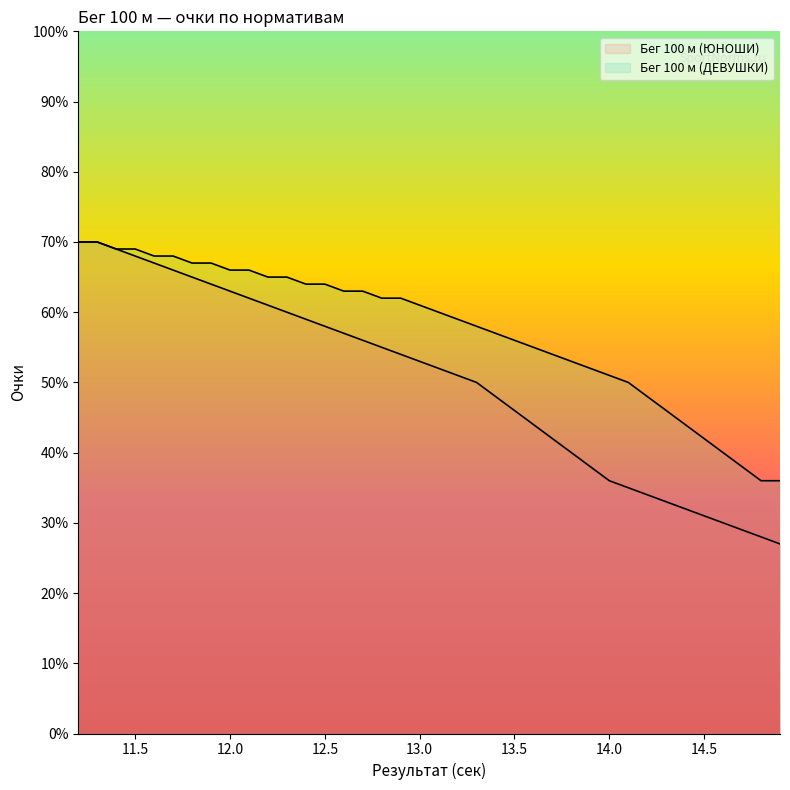

How many lines are shown in the chart?

2